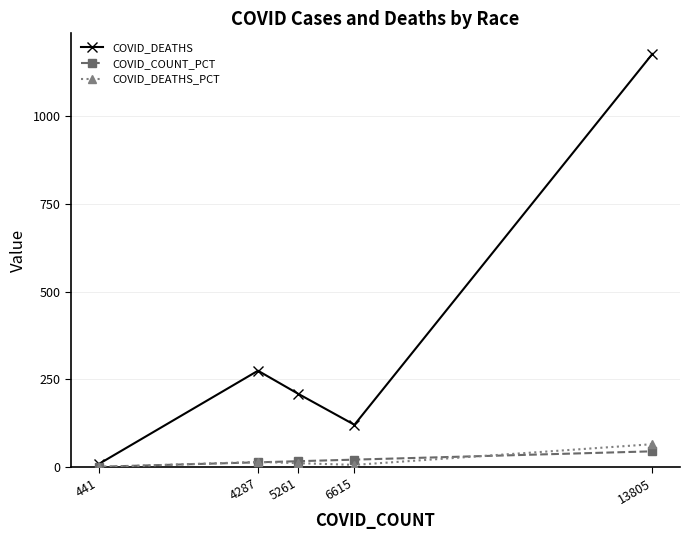

At which label does COVID_DEATHS first exceed 209?

4287